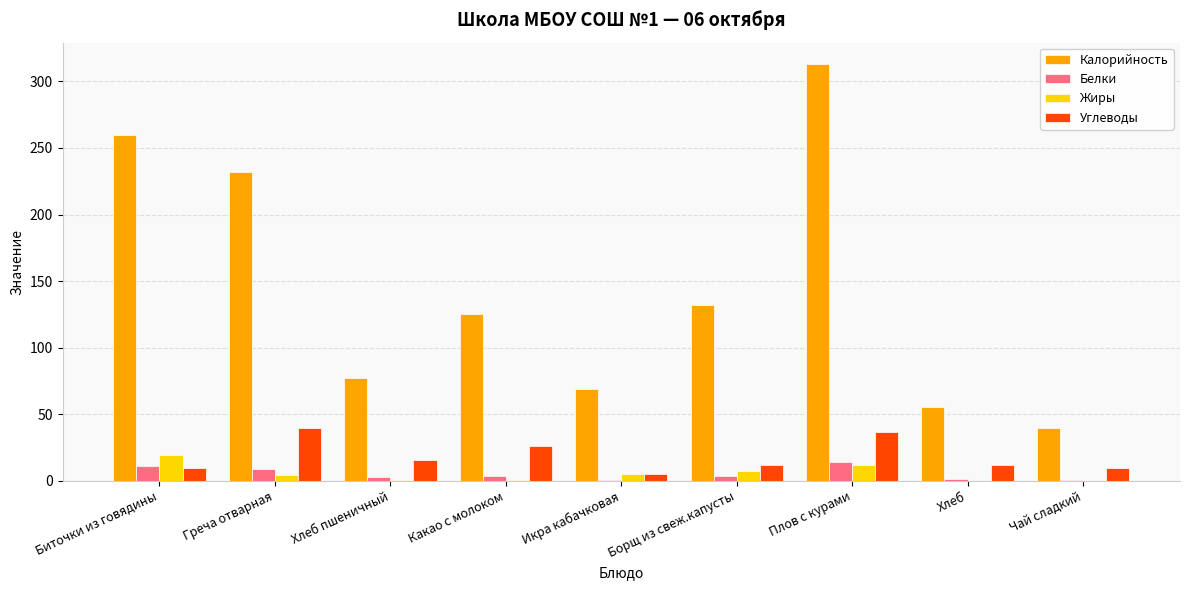

What is the total value across all series at Борщ из свеж.капусты?

156.1